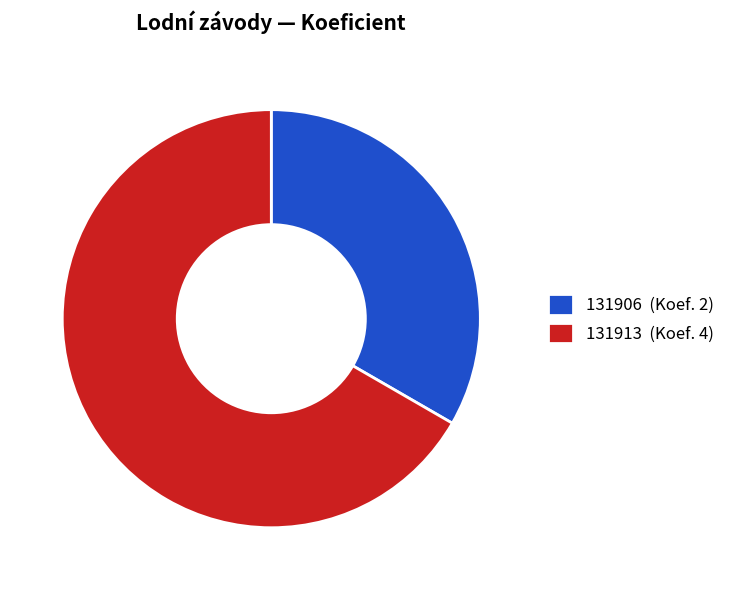

How many segments does this pie chart have?

2